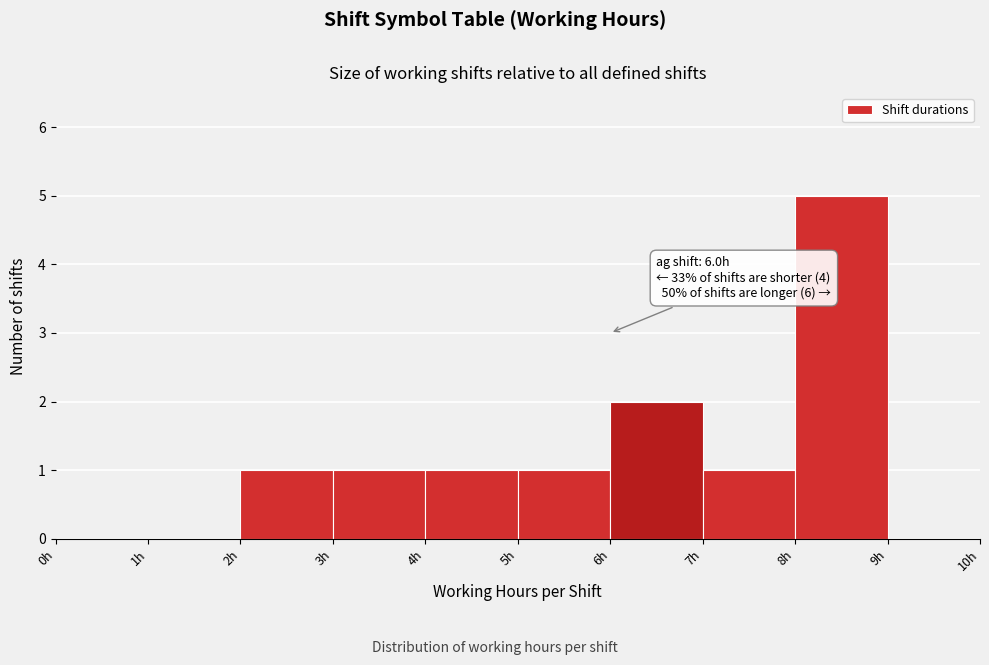

Over which range of the x-axis is the bar tallest?

8 to 9